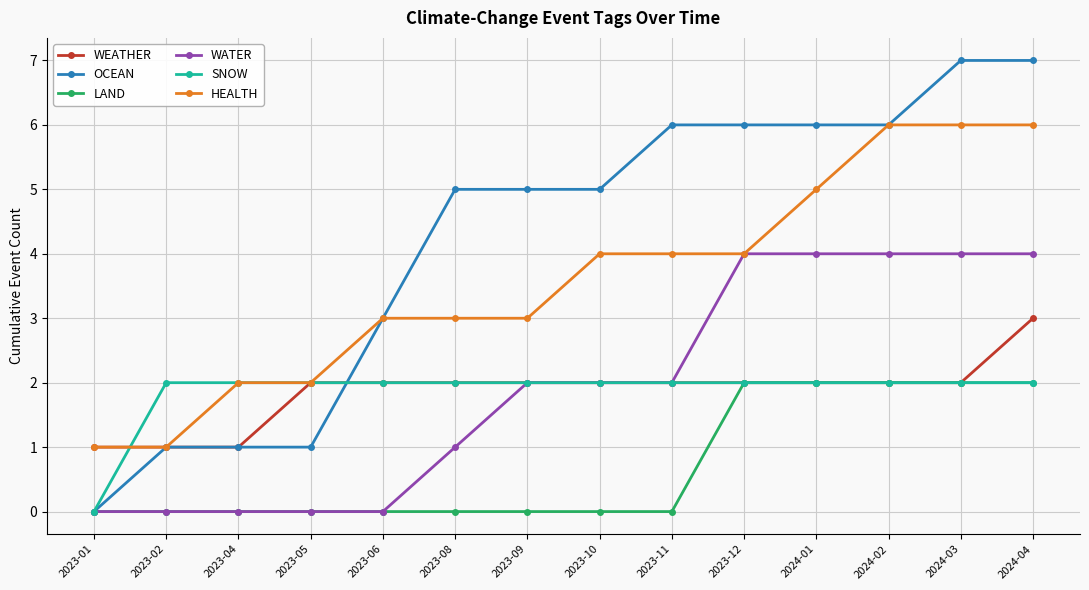

How many data points in WEATHER are less than 2?

3